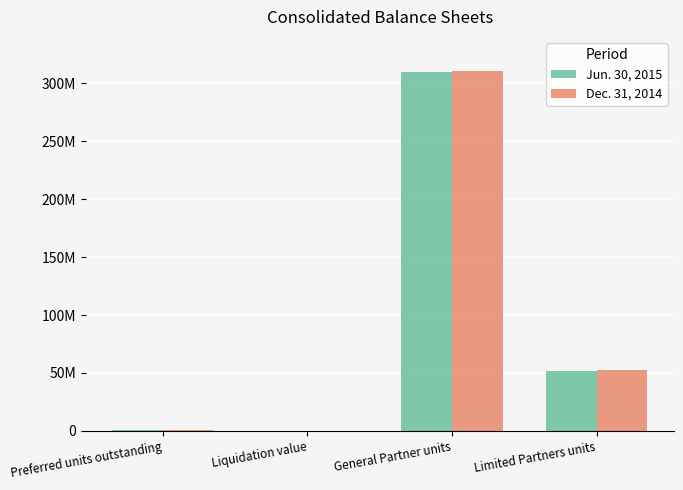

What are all the series names shown in the legend?

Jun. 30, 2015, Dec. 31, 2014